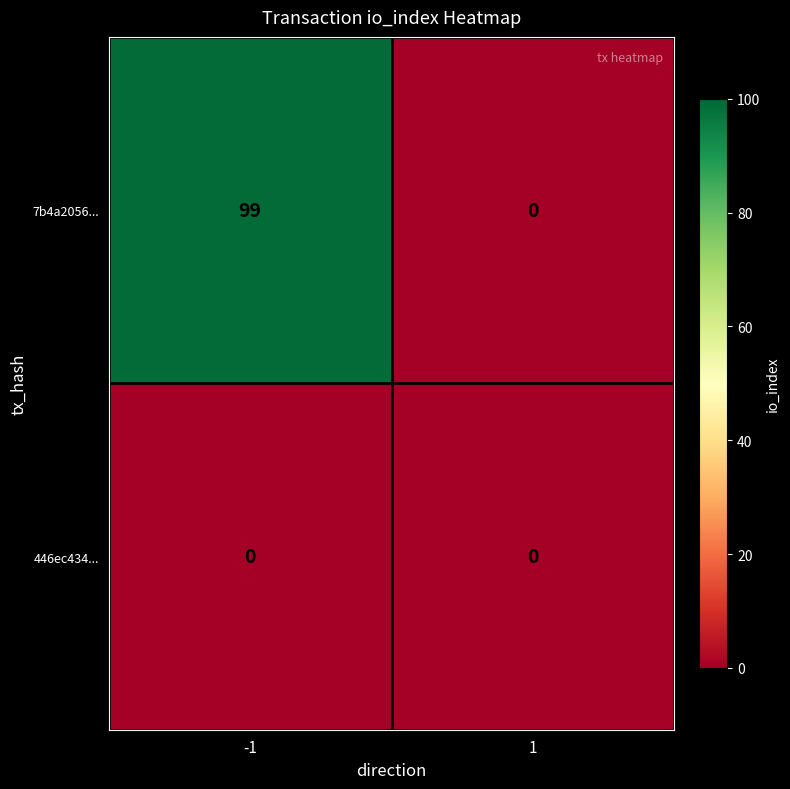

Which series has the largest range (max minus min)?

7b4a2056...